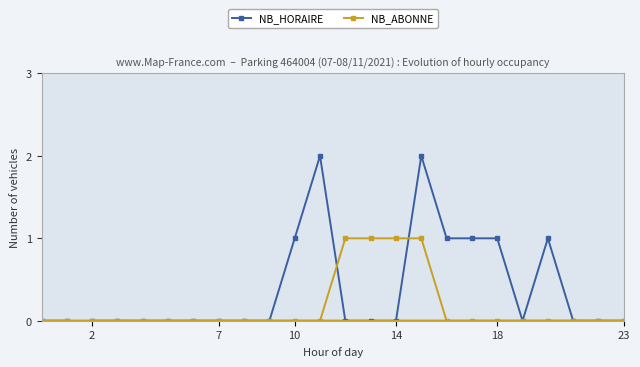

Which series has the largest range (max minus min)?

NB_HORAIRE